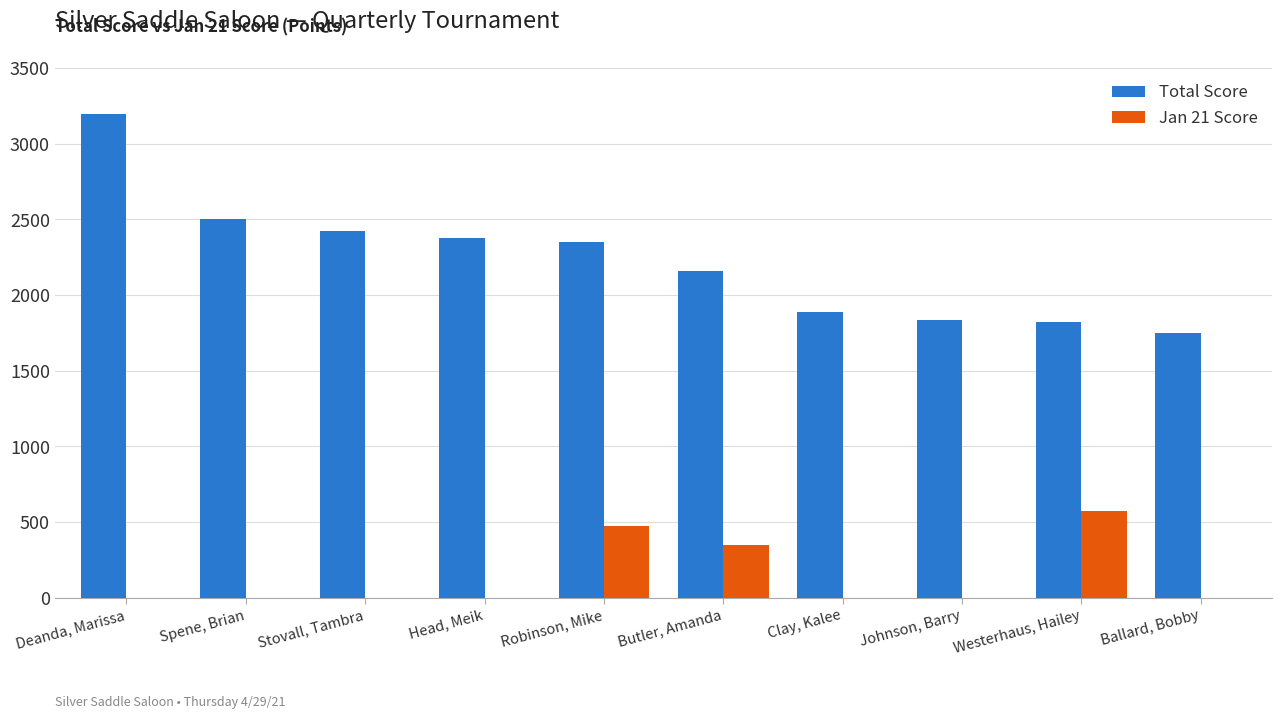

Is it true that Jan 21 Score equals 110 at Robinson, Mike?

False